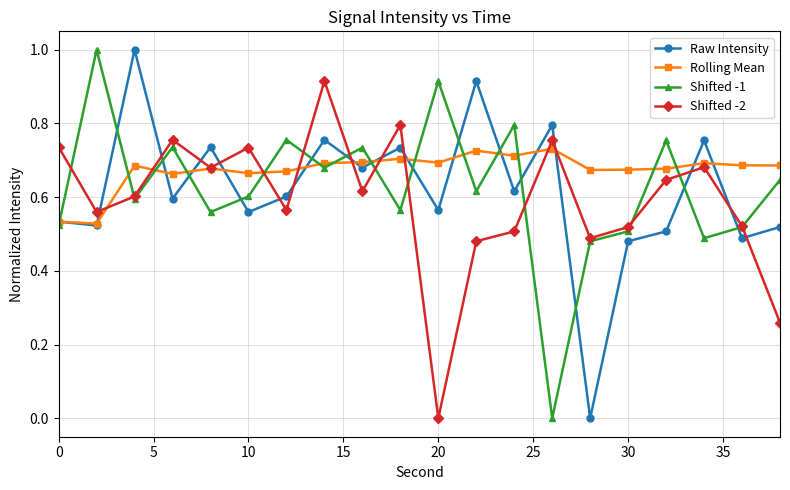

Does the chart have visible grid lines?

Yes